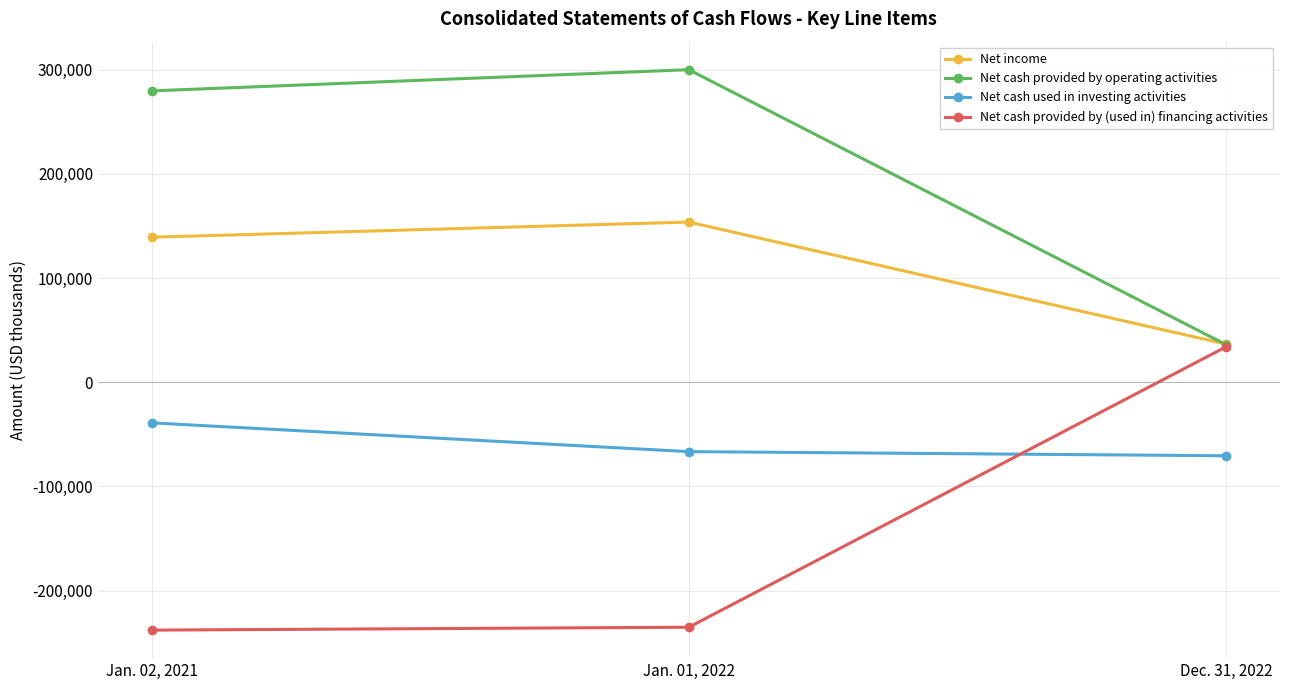

Reading right to left, transcribe all the data shown in this chart.

Net income: Dec. 31, 2022=36610	Jan. 01, 2022=153746	Jan. 02, 2021=139189
Net cash provided by operating activities: Dec. 31, 2022=36138	Jan. 01, 2022=300010	Jan. 02, 2021=279661
Net cash used in investing activities: Dec. 31, 2022=-70607	Jan. 01, 2022=-66643	Jan. 02, 2021=-39018
Net cash provided by (used in) financing activities: Dec. 31, 2022=33872	Jan. 01, 2022=-235221	Jan. 02, 2021=-237993